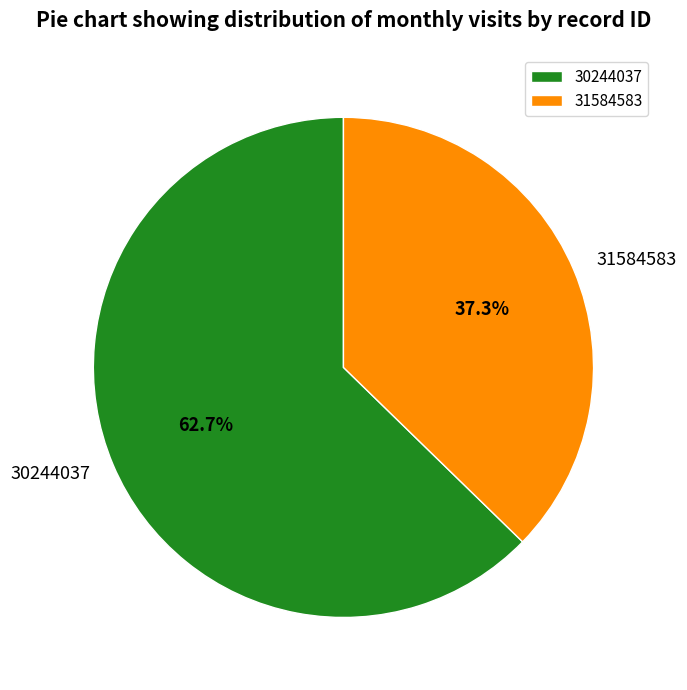

Count the number of slices in the pie.

2